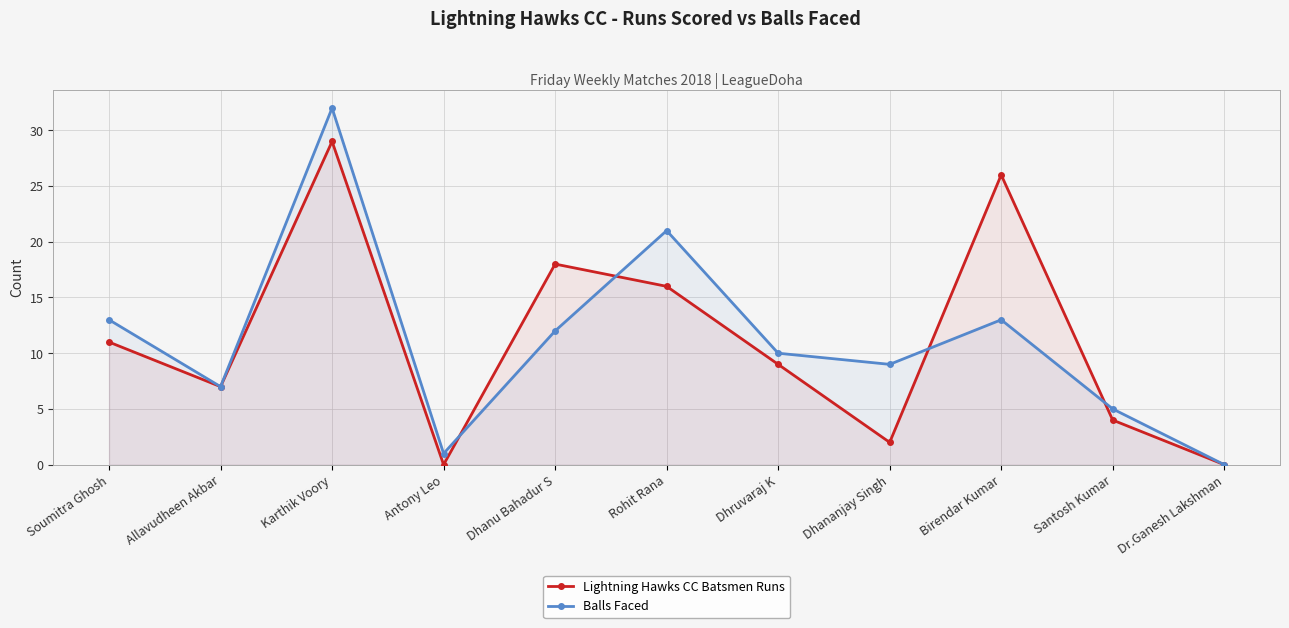

The Lightning Hawks CC Batsmen Runs series shows -18 at Dr.Ganesh Lakshman. True or false?

False